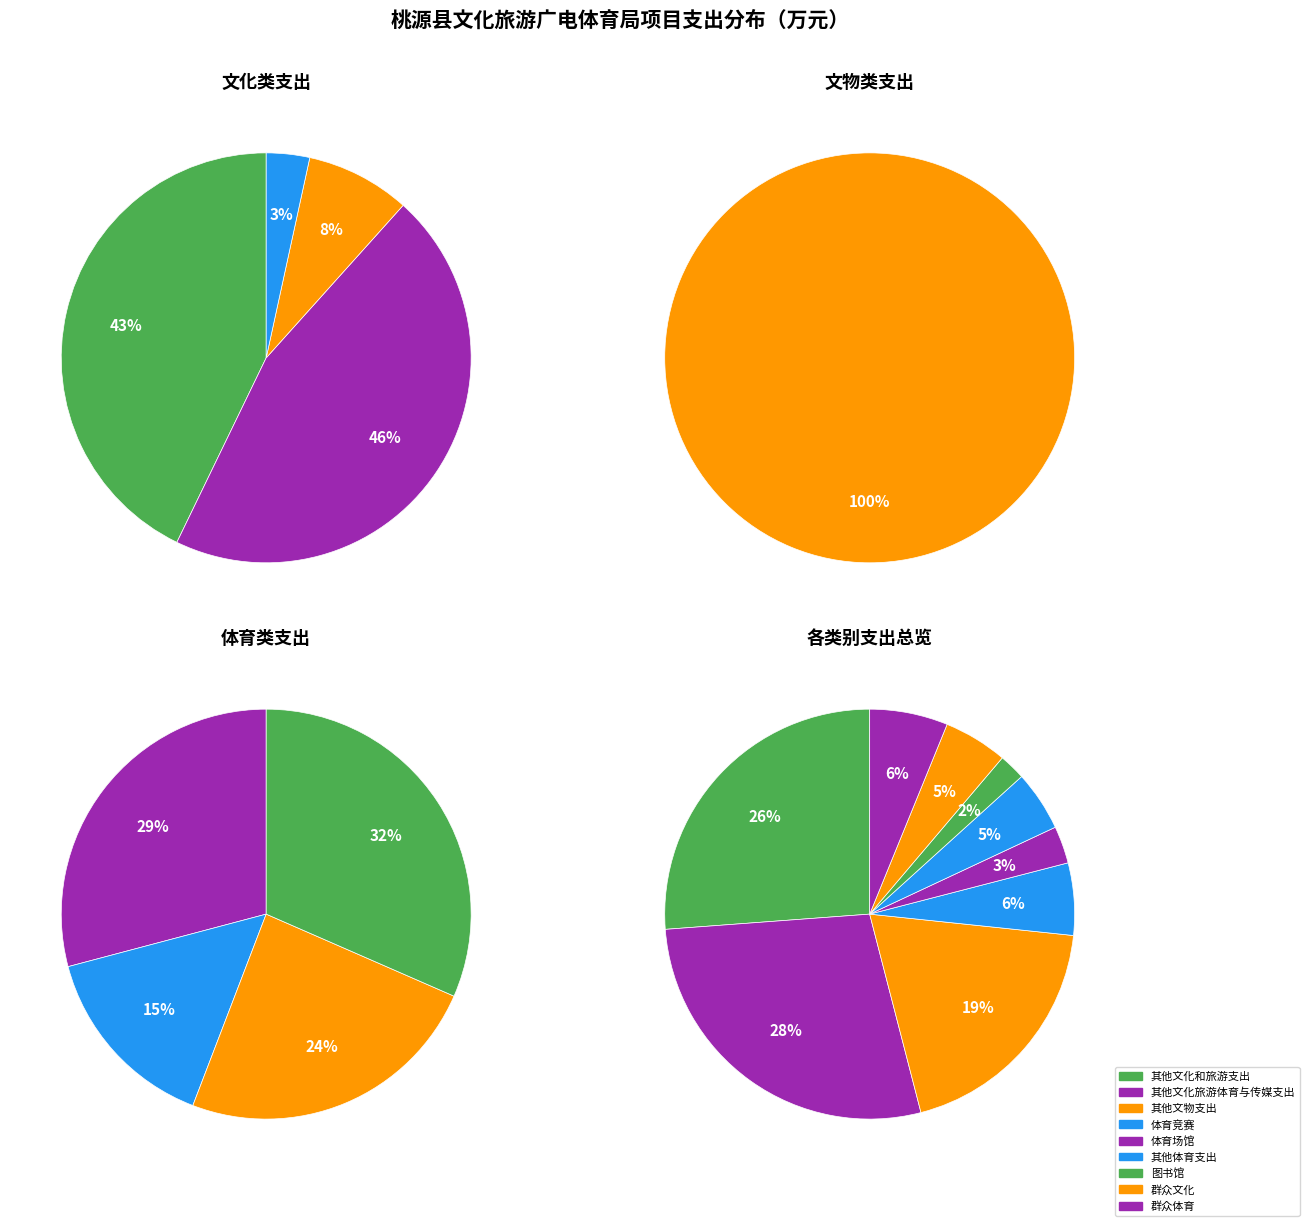

What is the change in value from 其他文化旅游体育与传媒支出 to 其他文物支出?

-179.9